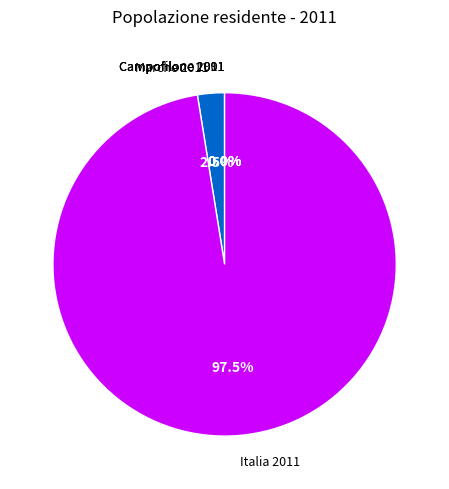

Which category has the biggest portion of the pie?

Italia 2011